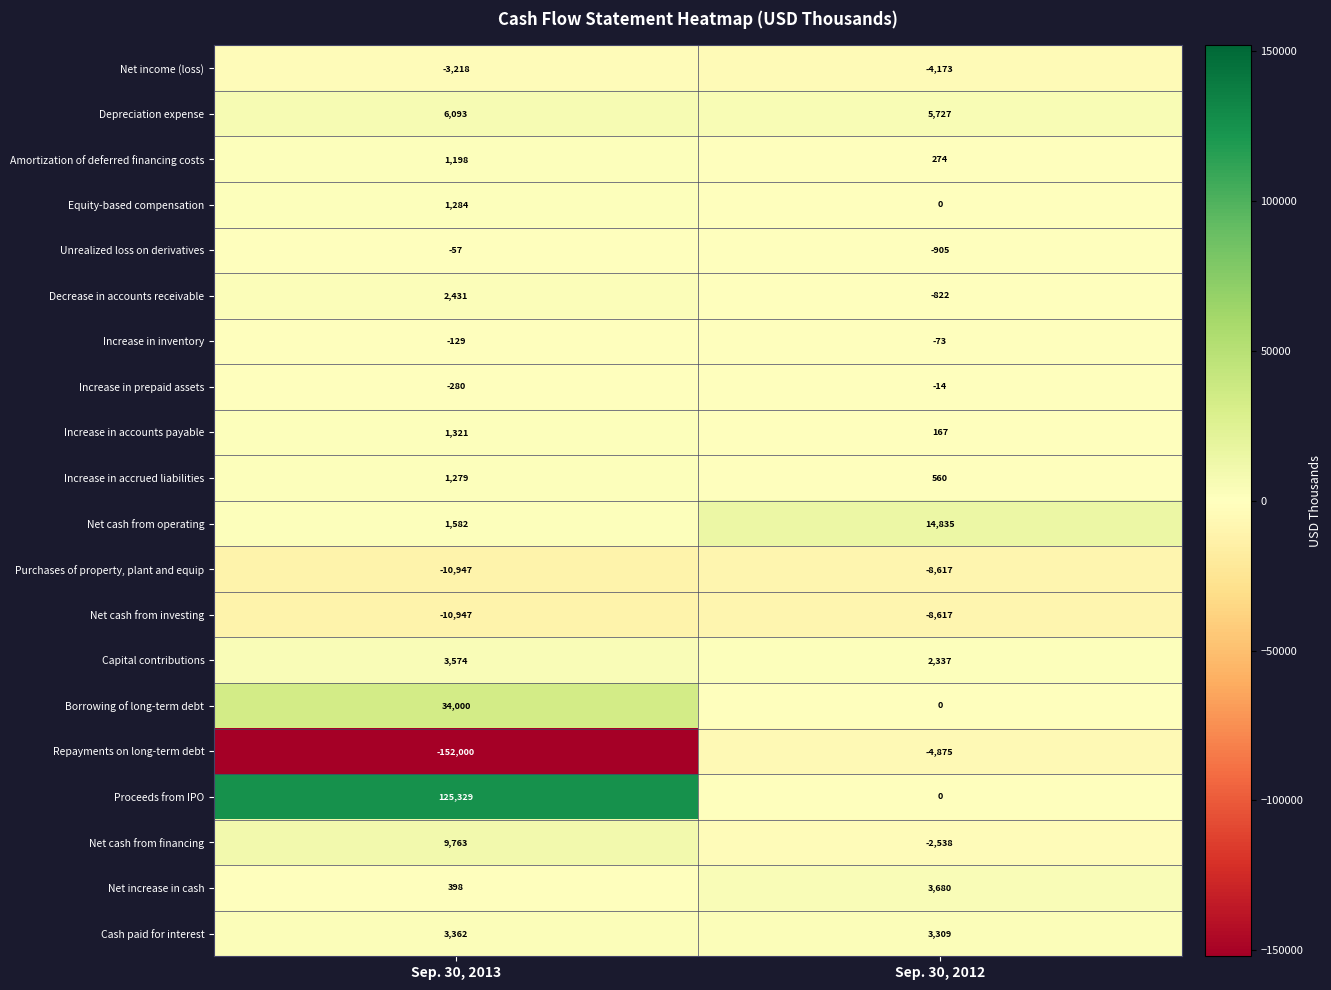

At which category is the sum across all series the highest?

Sep. 30, 2013